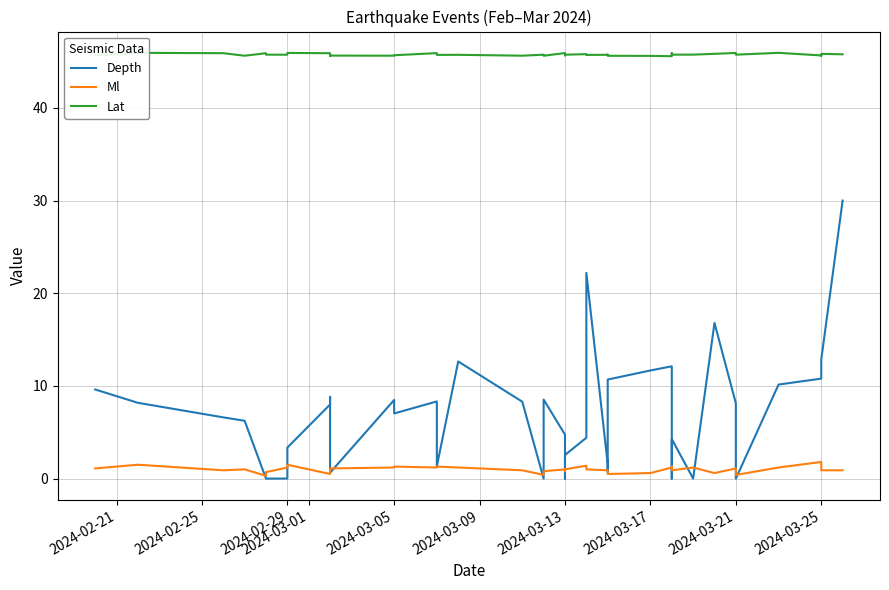

How many categories are shown in the chart?

40